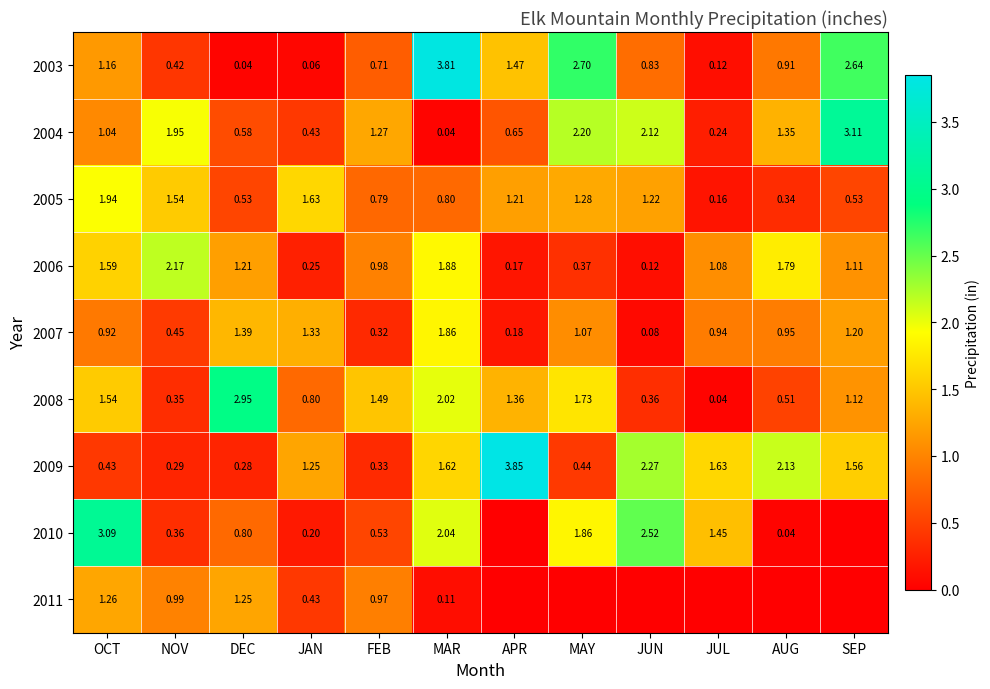

How many series are shown in this chart?

9